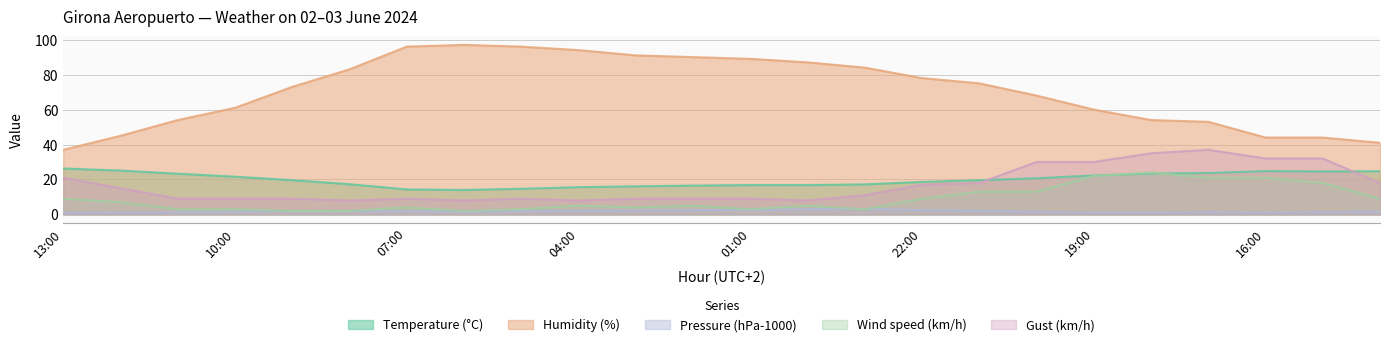

The Wind speed (km/h) series shows 2.1 at 07:00. True or false?

False